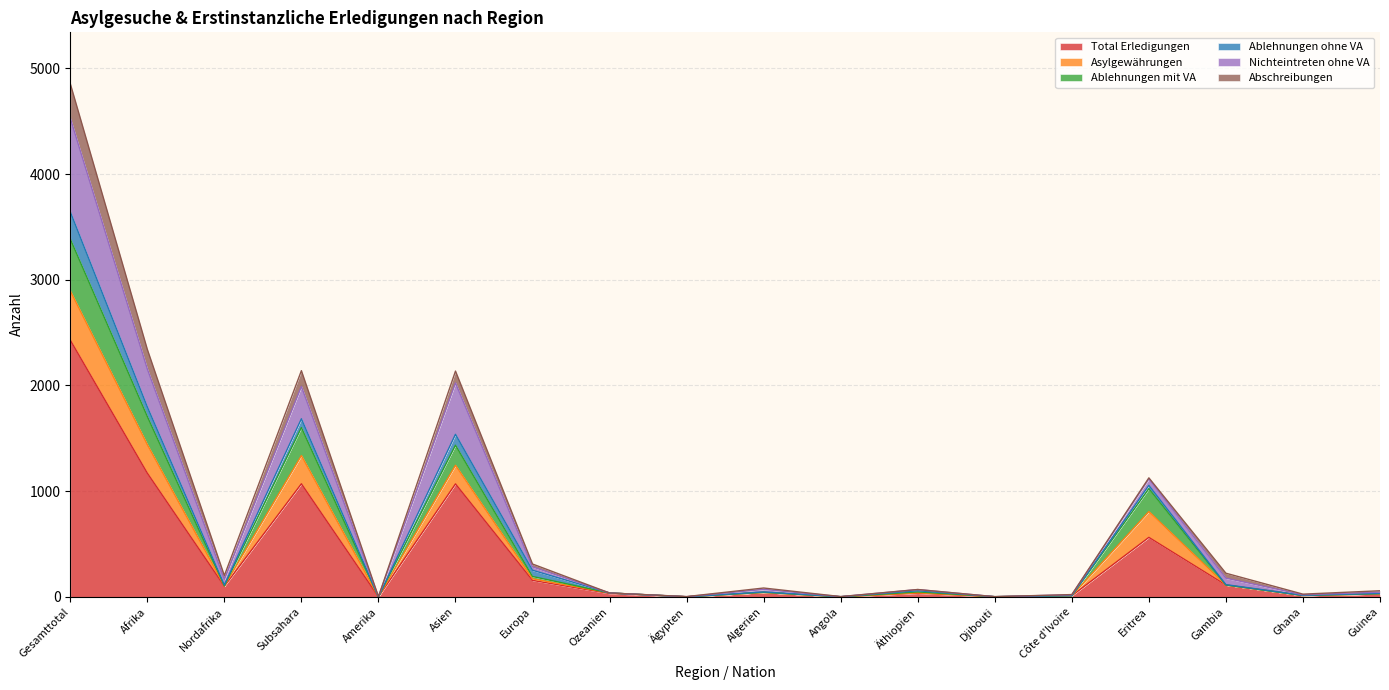

True or false: Asylgewährungen and Total Erledigungen intersect in this chart.

False